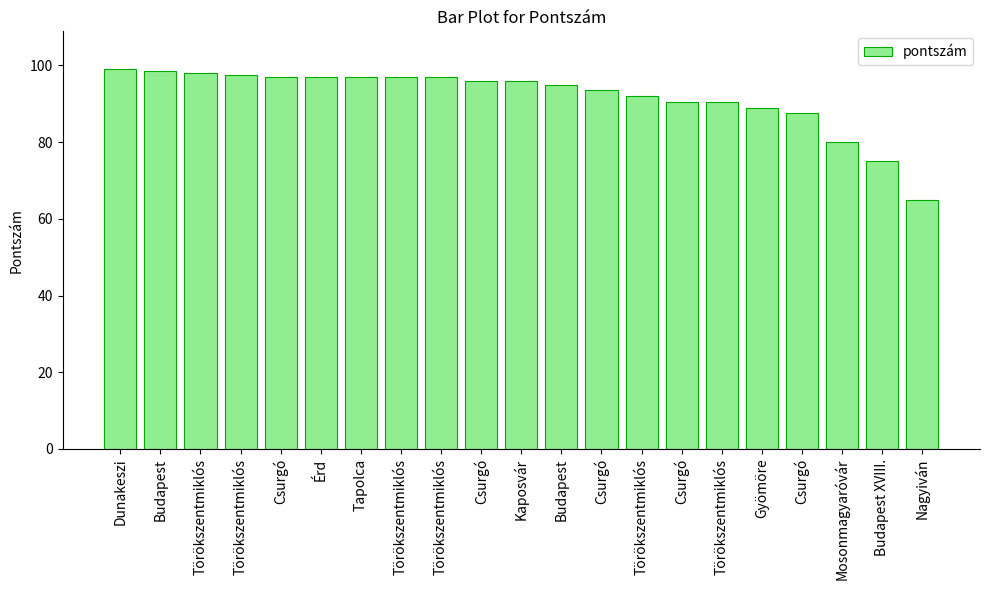

The chart shows a value of 51.9 at Kaposvár. True or false?

False